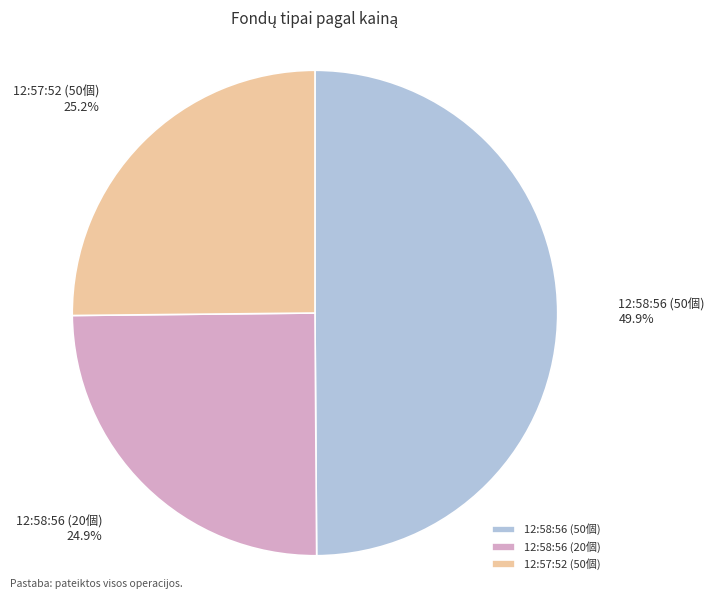

Between 12:57:52 (50個) and 12:58:56 (50個), which is larger?

12:58:56 (50個)